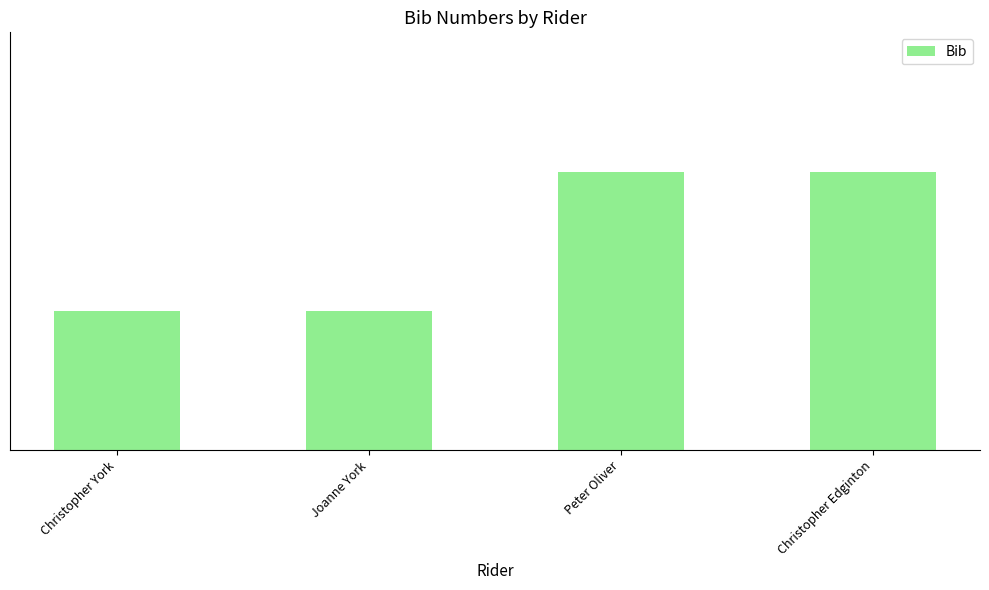

Does the chart contain any negative values?

No